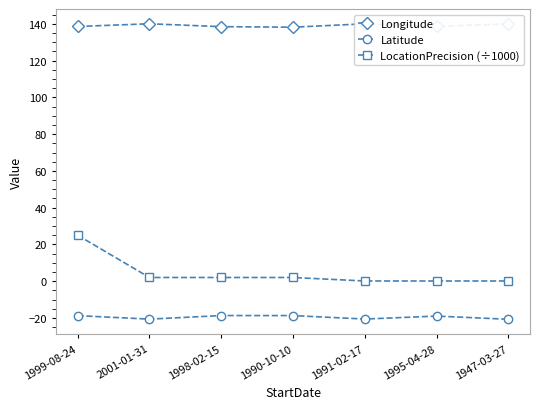

How many lines are shown in the chart?

3